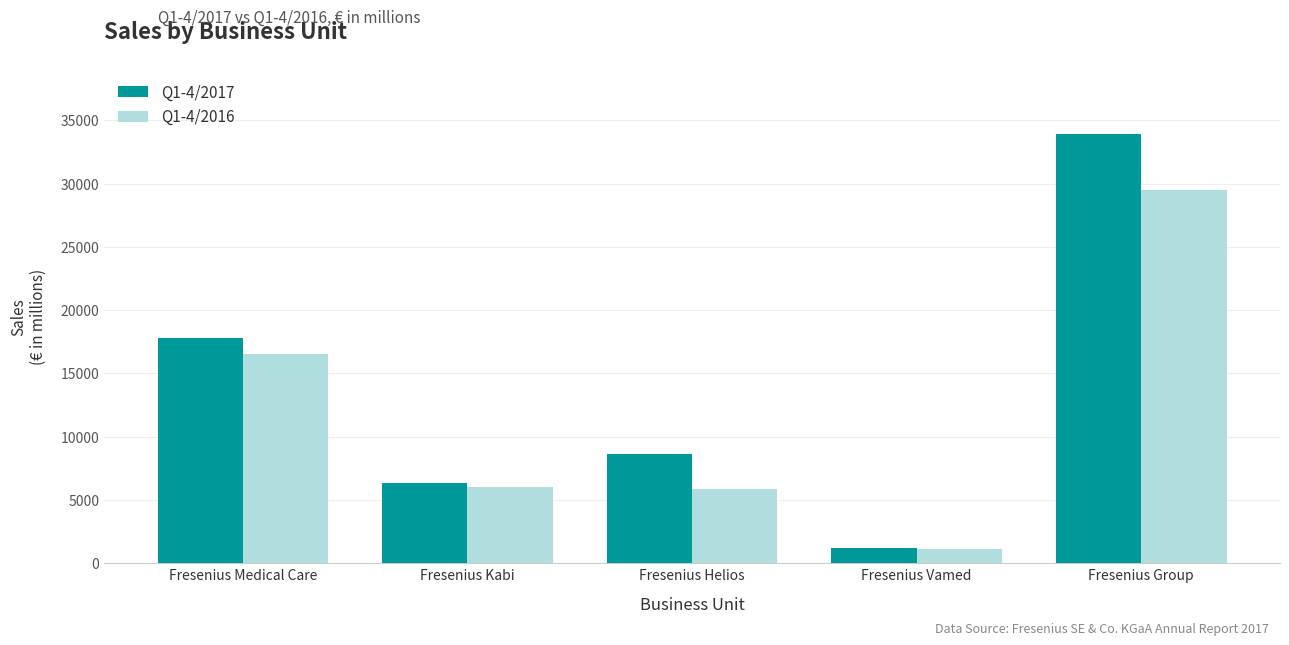

The value of Q1-4/2017 at Fresenius Medical Care is 8758. True or false?

False